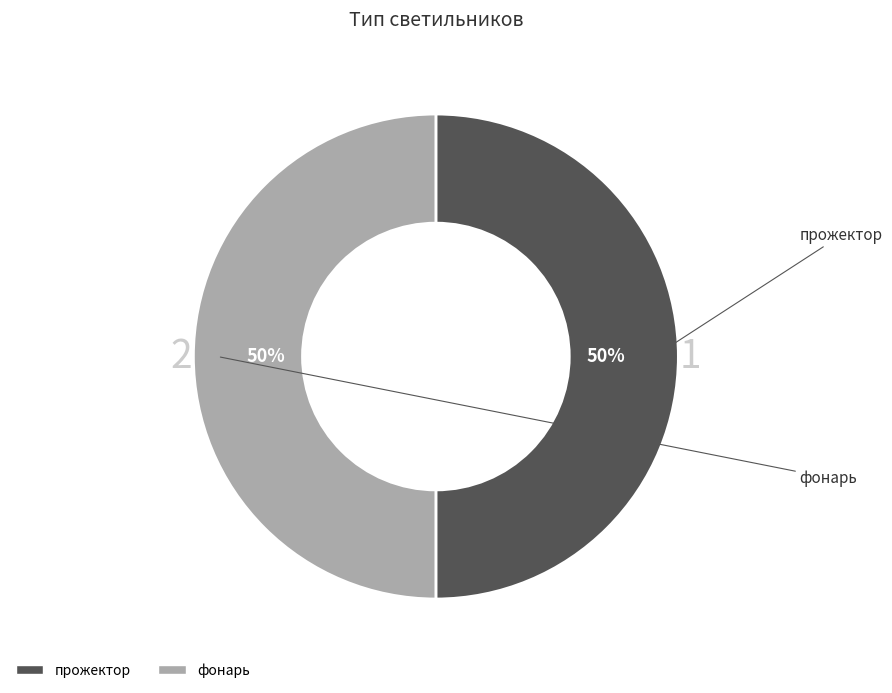

Does прожектор account for over 50% of the chart?

No